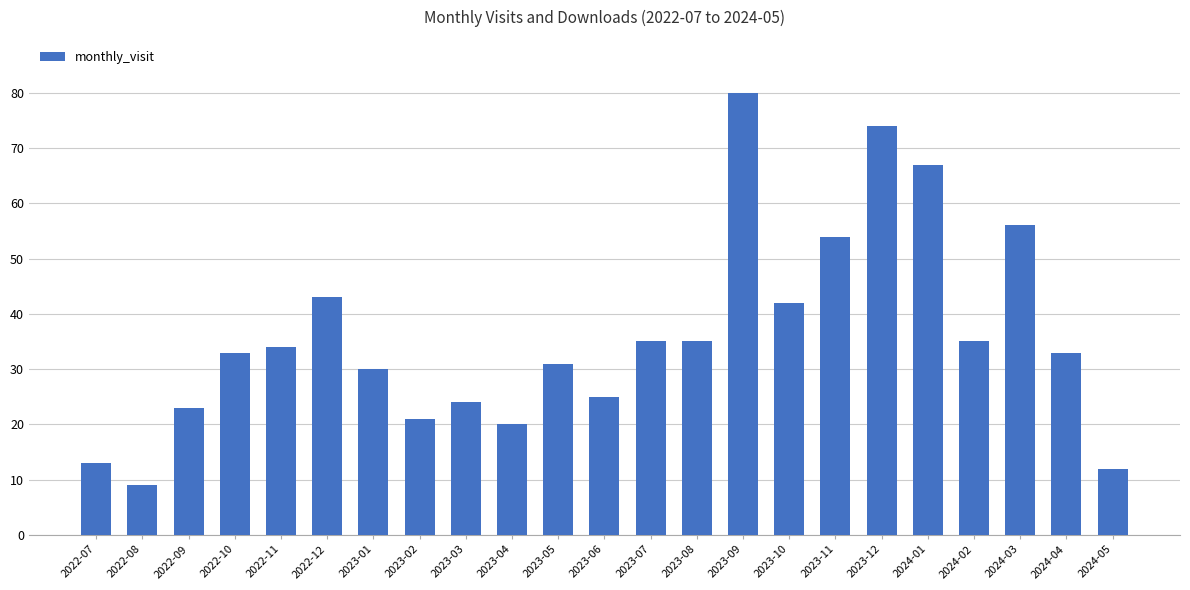

Approximately how many times larger is the value at 2023-04 compared to 2023-05?

0.6